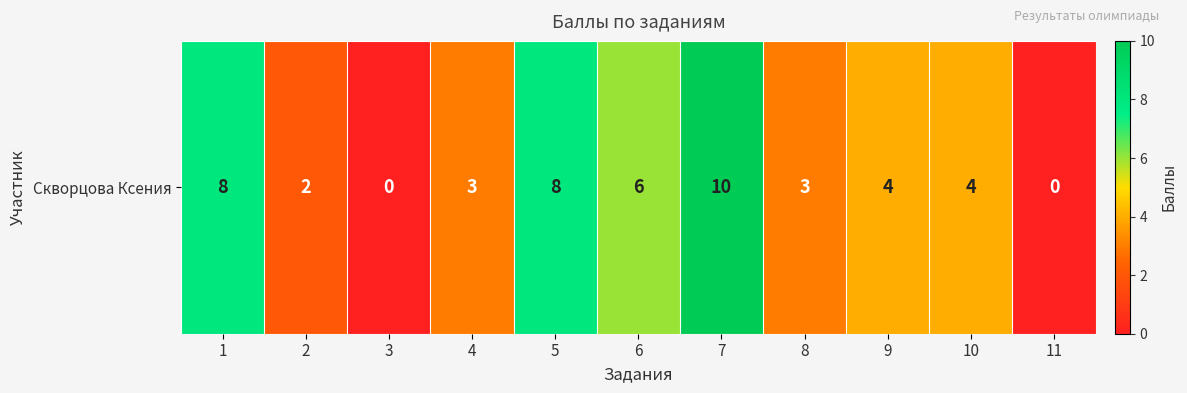

List the labels in order of value, smallest first.

3, 11, 2, 4, 8, 9, 10, 6, 1, 5, 7